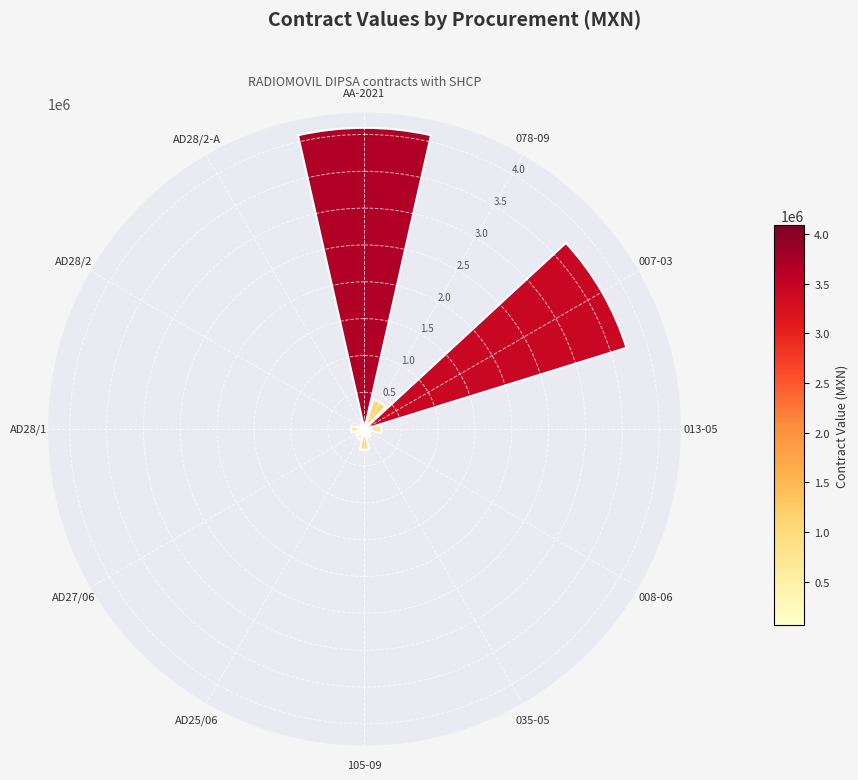

The value at 105-09 is 280000.0. True or false?

True